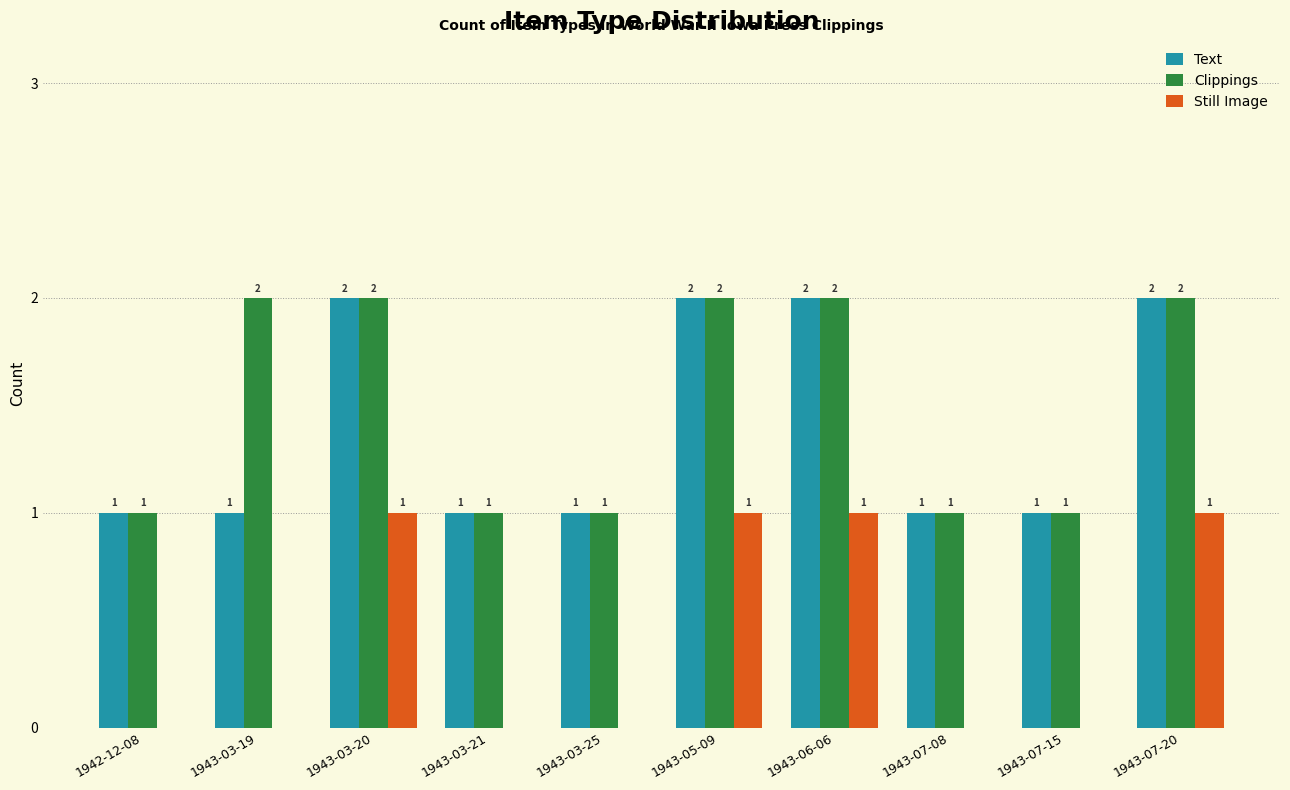

True or false: Clippings has a value of 2 at 1943-03-20.

True